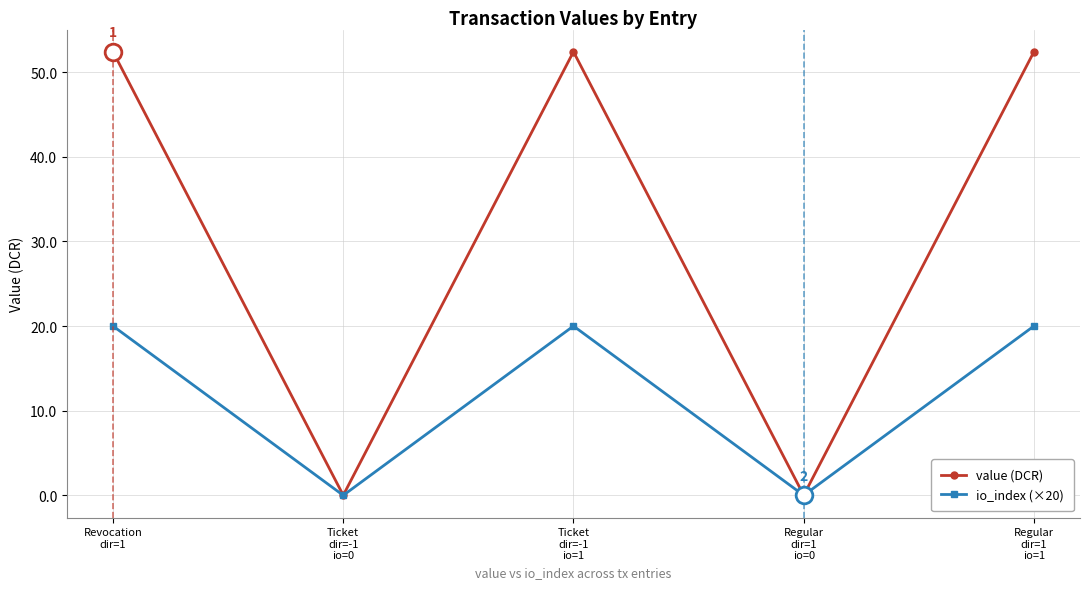

Which series has the widest spread of values?

value (DCR)